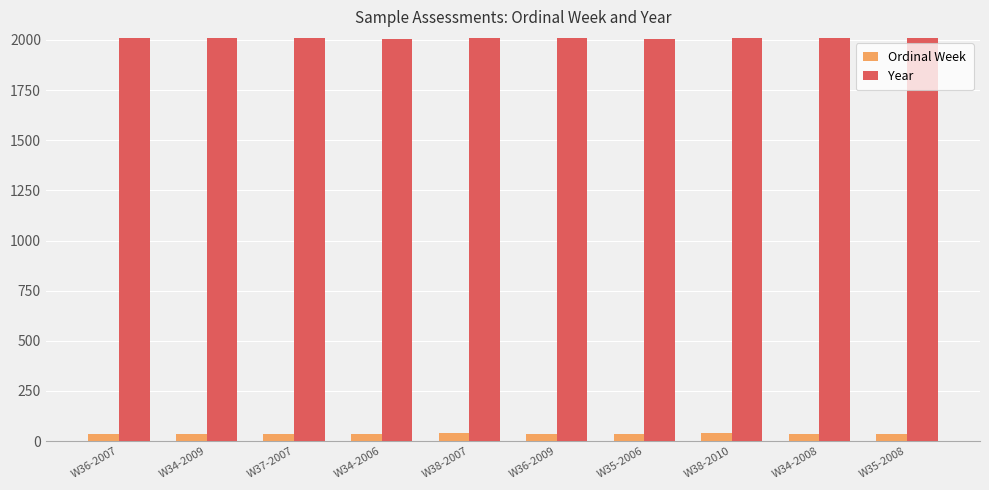

What position from the left is W36-2009?

6